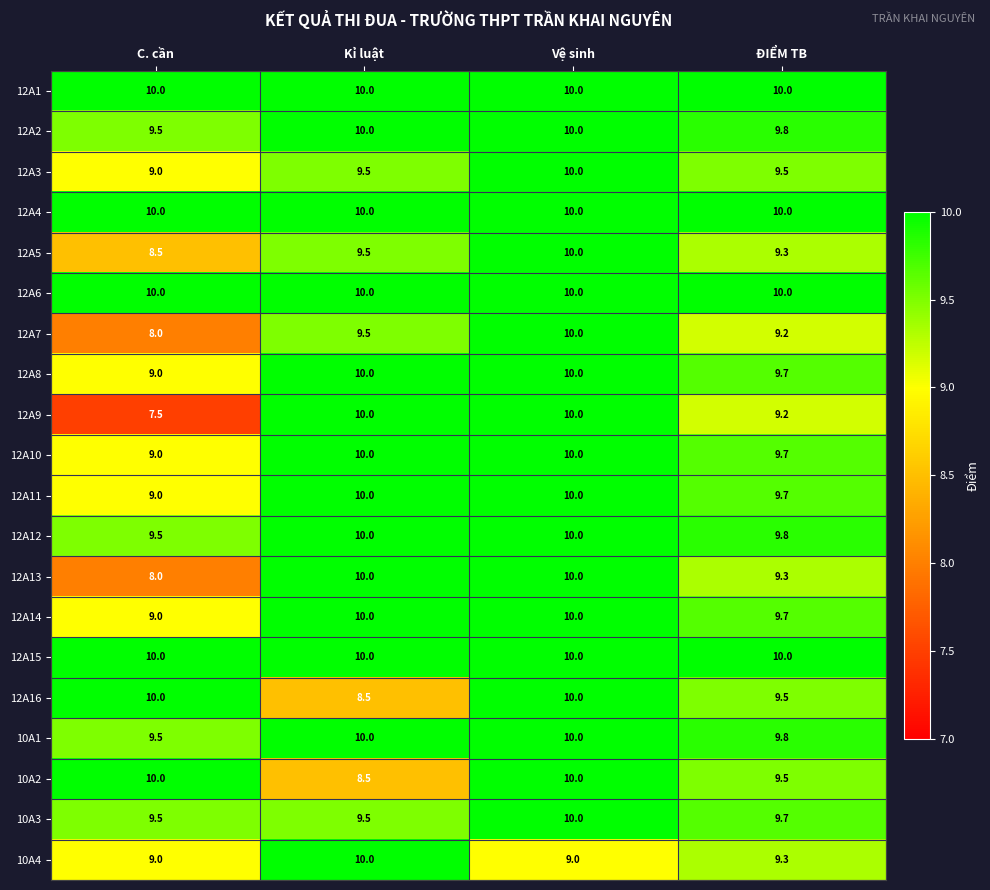

What is the difference between the maximum and minimum values in the 12A2 series?

0.5